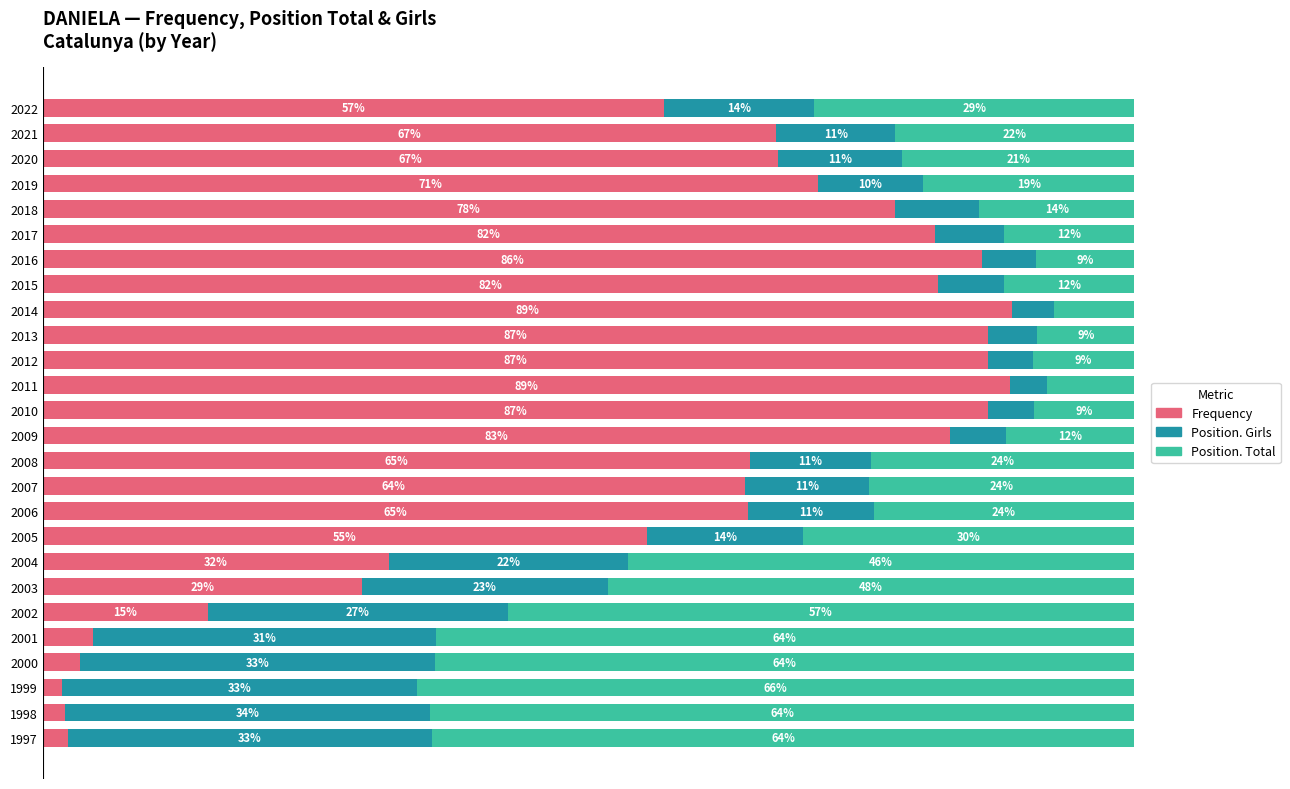

What is the value of the Frequency bar at the 15th from the left?

88.6